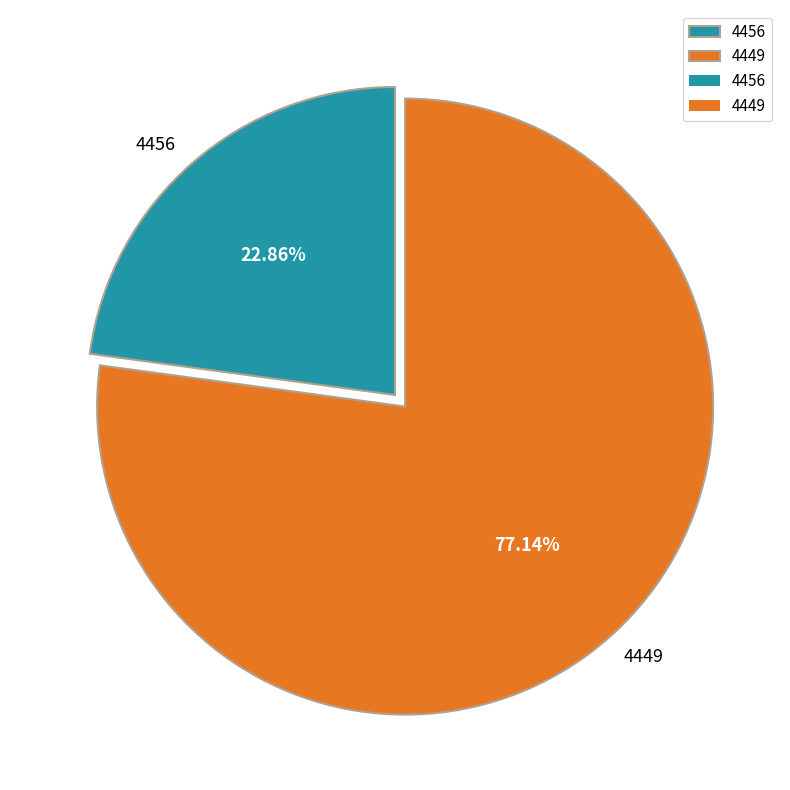

True or false: 4449 accounts for 77% of the total.

True